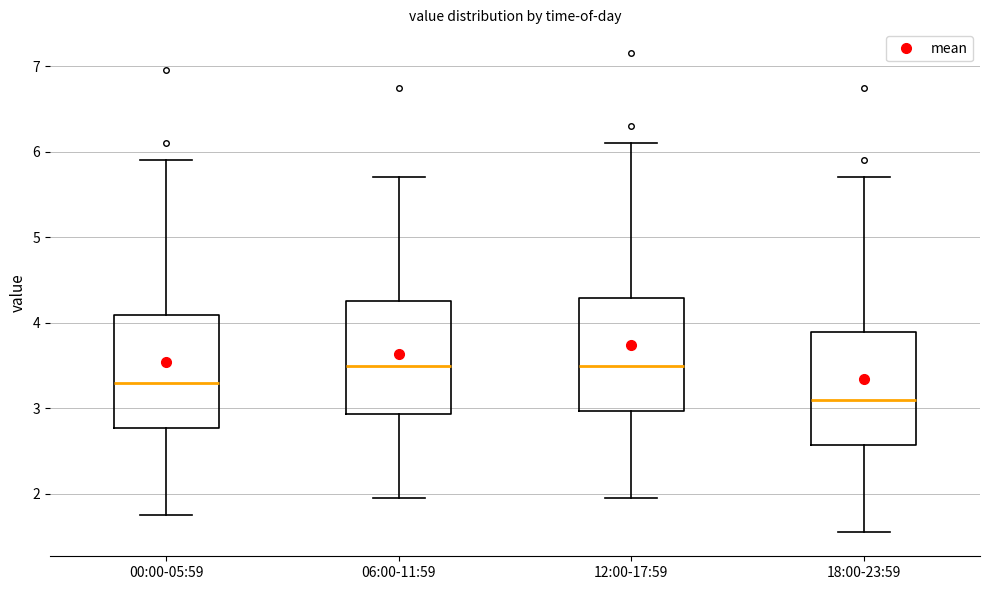

Reading left to right, read every box against the y-axis: the position of its median line, the range the box covers, and the ends of its whiskers. The values are not printed on the chart, so give them approximately, as read against the axis.

00:00-05:59: median 3.3, box 2.8 to 4.1, whiskers 1.8 to 5.9
06:00-11:59: median 3.5, box 2.9 to 4.3, whiskers 2.0 to 5.7
12:00-17:59: median 3.5, box 3.0 to 4.3, whiskers 2.0 to 6.1
18:00-23:59: median 3.1, box 2.6 to 3.9, whiskers 1.6 to 5.7